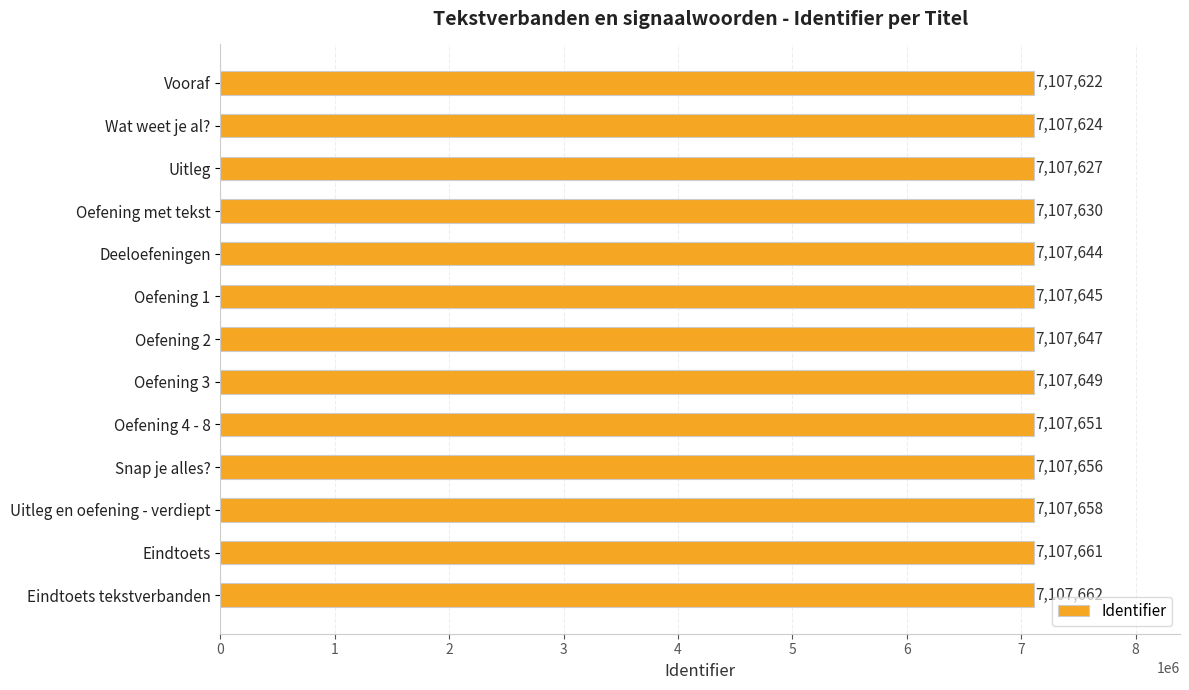

List the labels in order of value, largest first.

Eindtoets tekstverbanden, Eindtoets, Uitleg en oefening - verdiept, Snap je alles?, Oefening 4 - 8, Oefening 3, Oefening 2, Oefening 1, Deeloefeningen, Oefening met tekst, Uitleg, Wat weet je al?, Vooraf